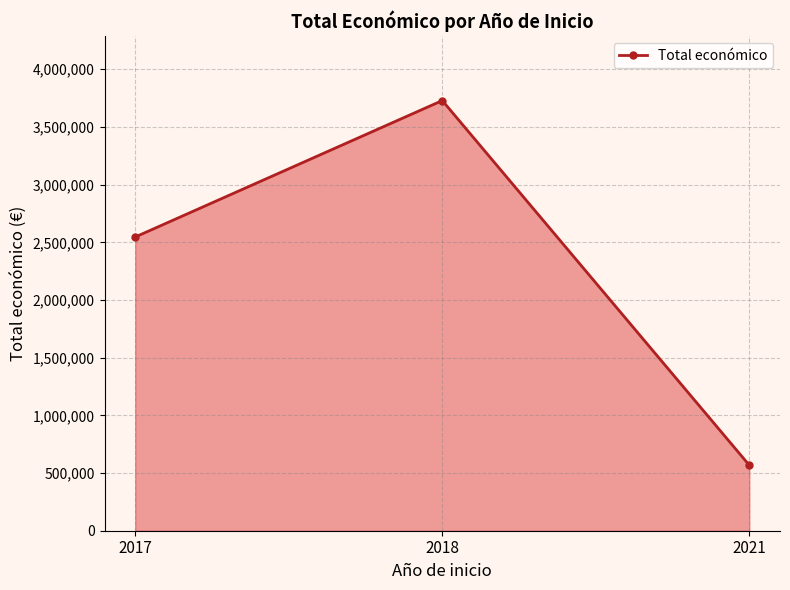

True or false: the data shows 3728998 at 2018.

True